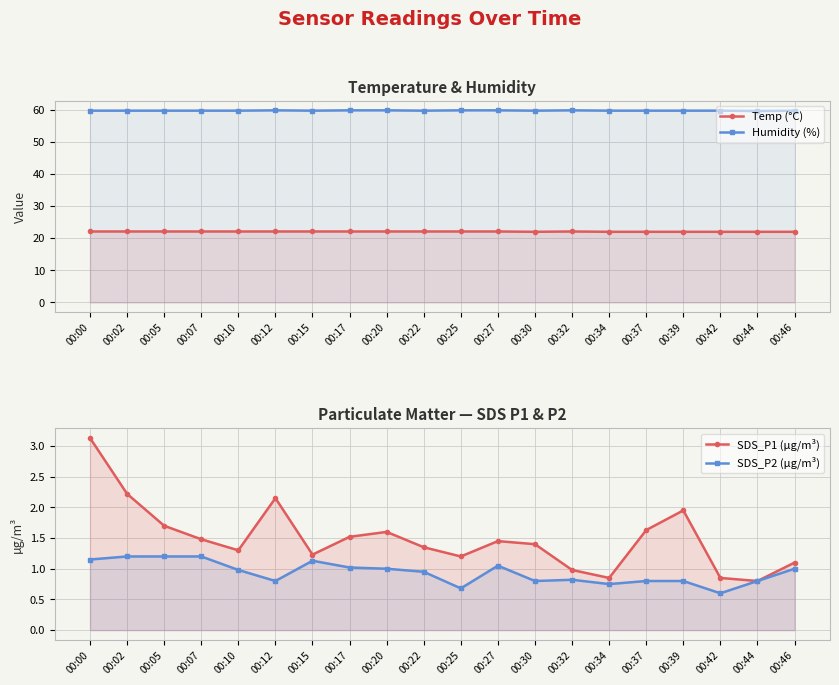

Rank the series at 00:30 from highest to lowest value.

Humidity (%), Temp (°C), SDS_P1 (µg/m³), SDS_P2 (µg/m³)